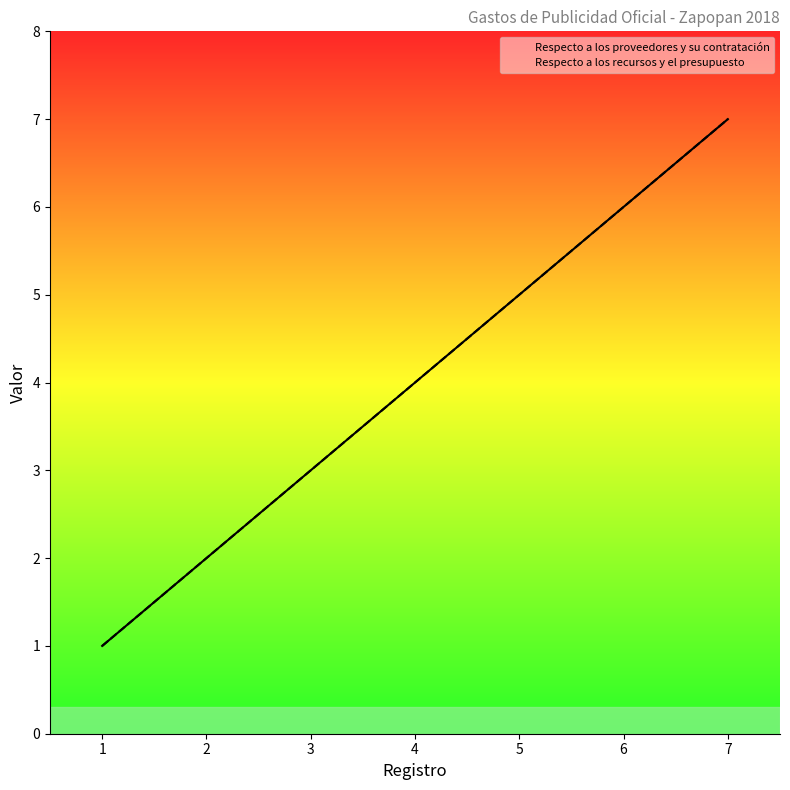

What is the minimum value for Respecto a los recursos y el presupuesto?

1